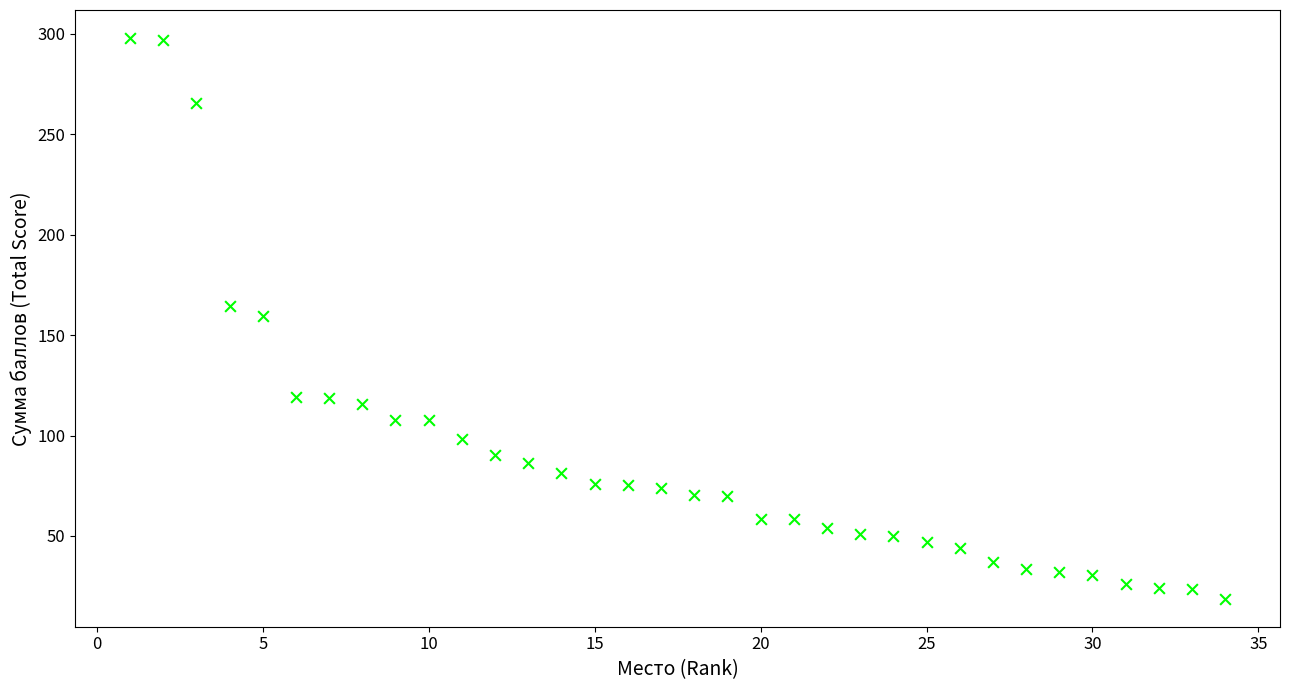

What is the range of Y values (max minus min)?

279.0